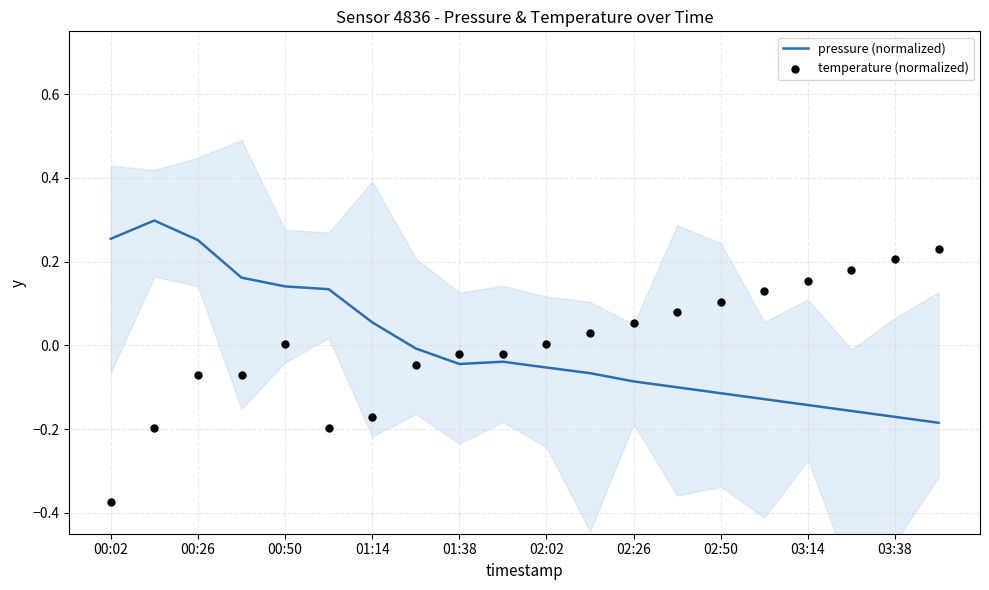

Which series has the largest total across all categories?

temperature (normalized)